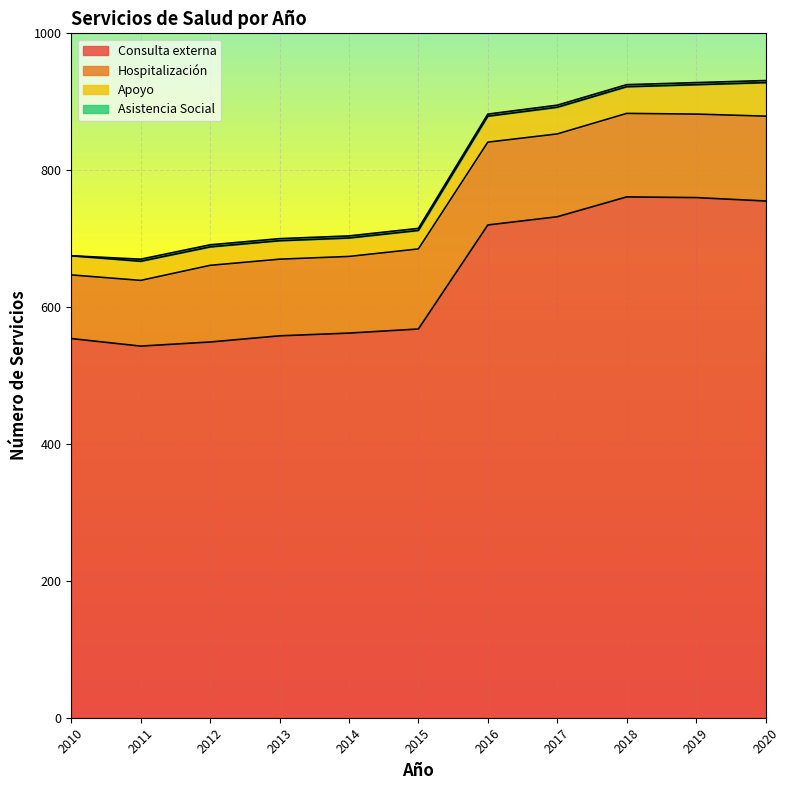

How many lines are shown in the chart?

4